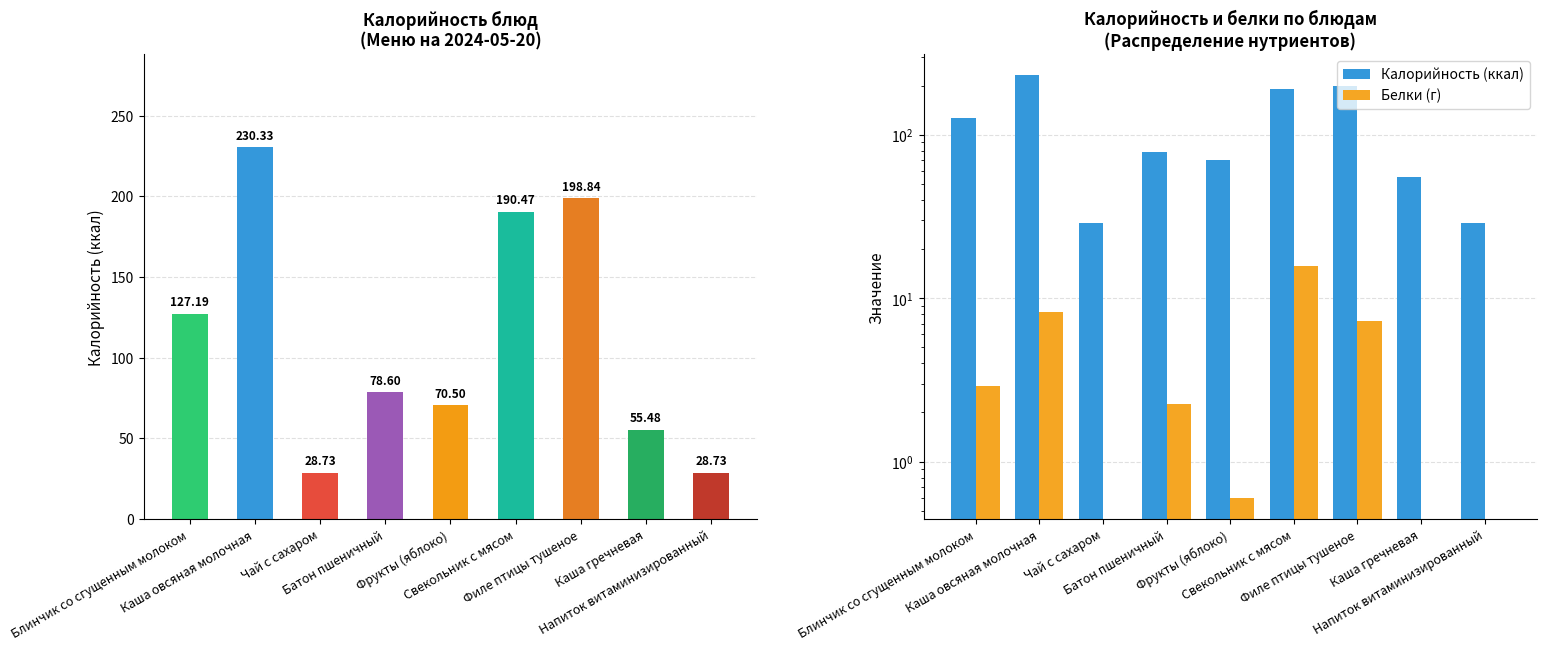

At which label is Калорийность closest to 129?

Блинчик со сгущенным молоком